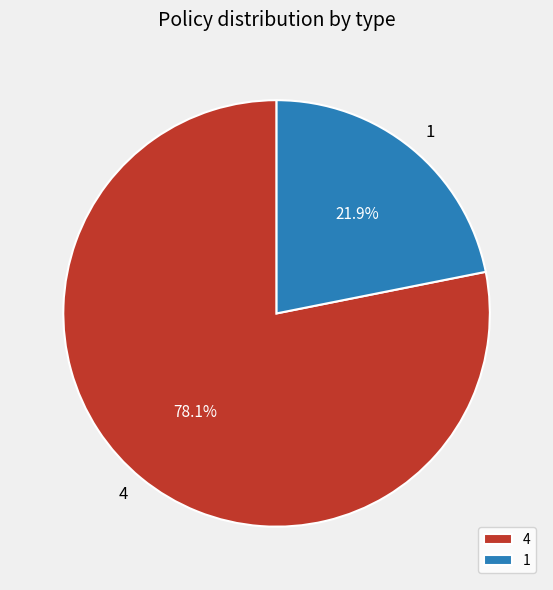

What is the majority slice?

4